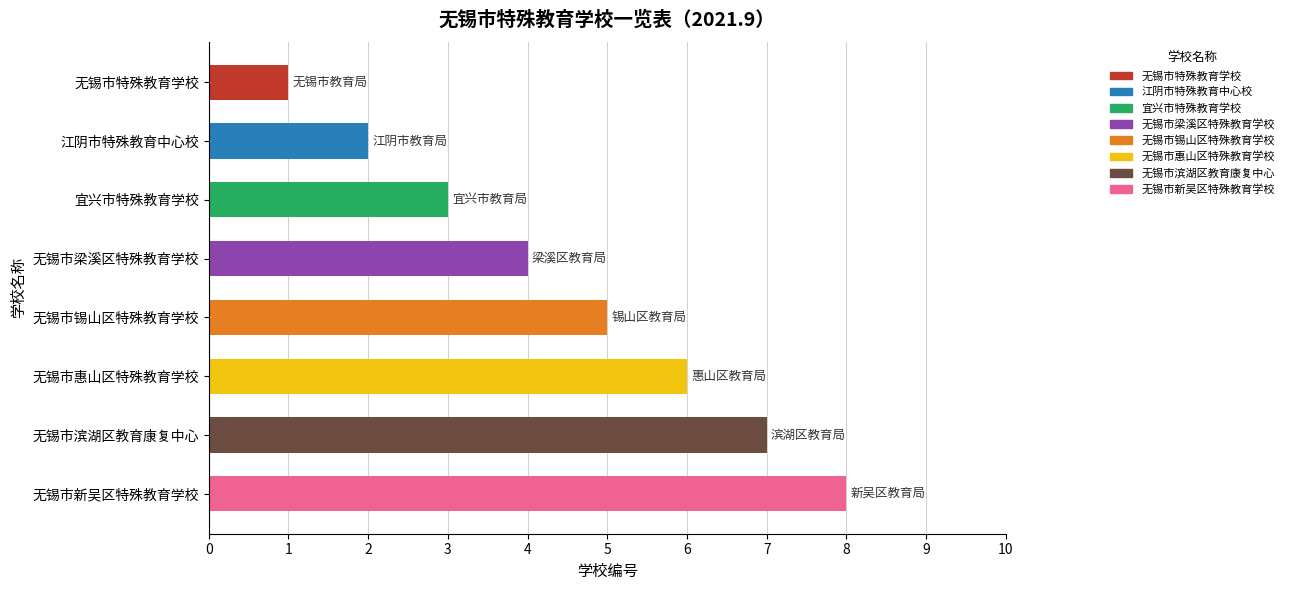

Rank the categories by value from lowest to highest.

无锡市特殊教育学校, 江阴市特殊教育中心校, 宜兴市特殊教育学校, 无锡市梁溪区特殊教育学校, 无锡市锡山区特殊教育学校, 无锡市惠山区特殊教育学校, 无锡市滨湖区教育康复中心, 无锡市新吴区特殊教育学校